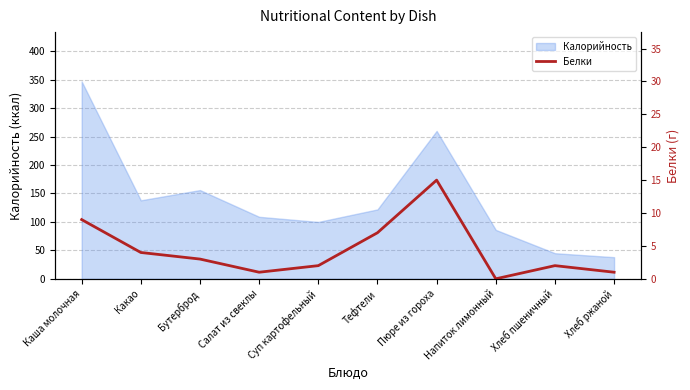

Does the chart display data point markers on the line(s)?

No